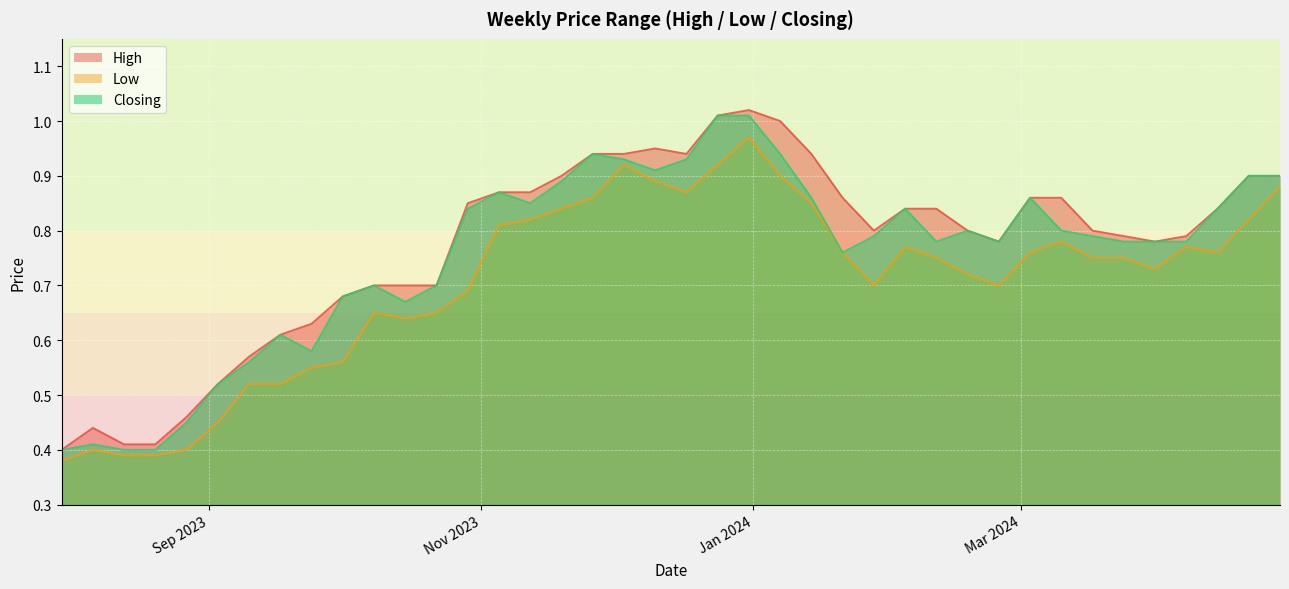

How many categories are shown in the chart?

40